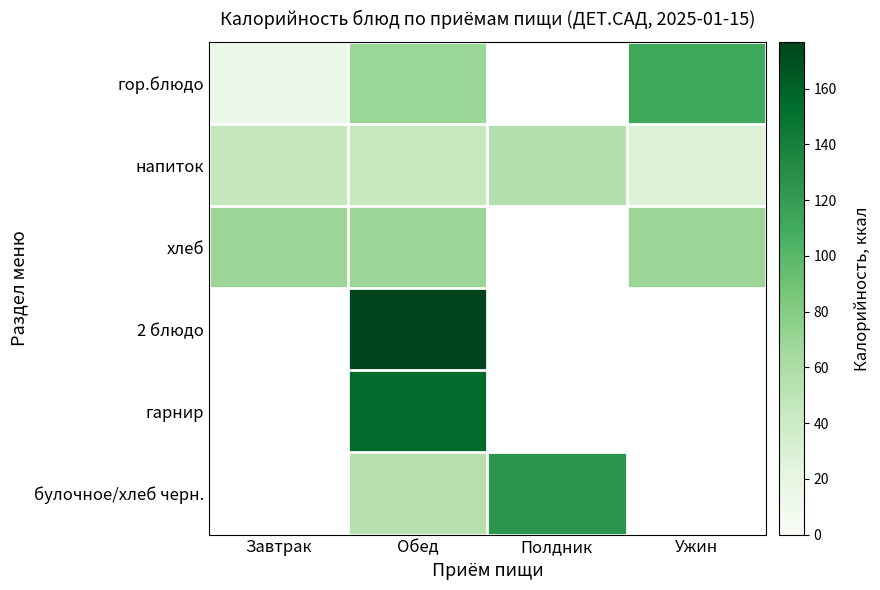

At which category is the sum across all series the highest?

Обед